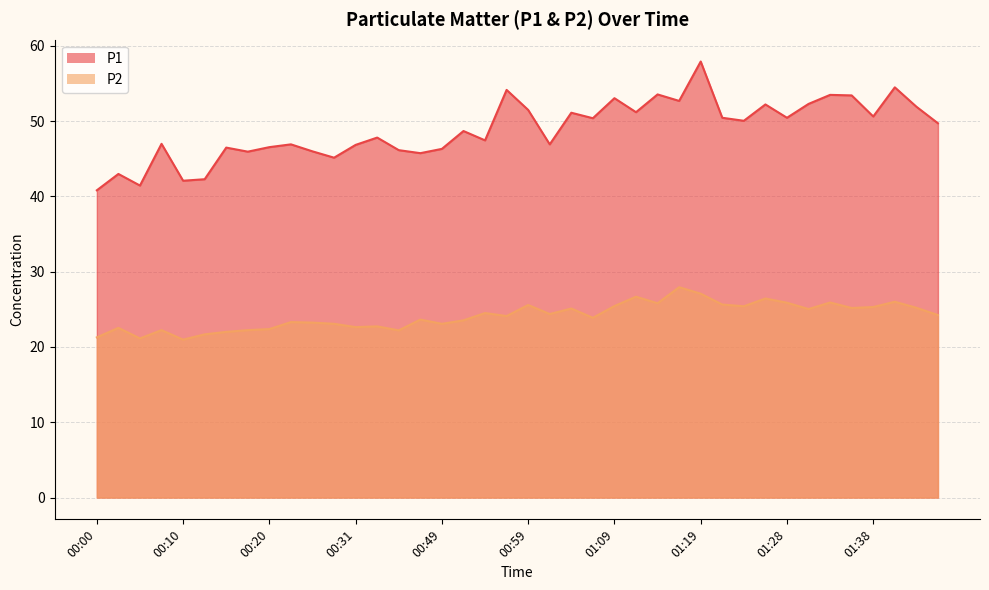

List the series in order of their overall mean, highest first.

P1, P2